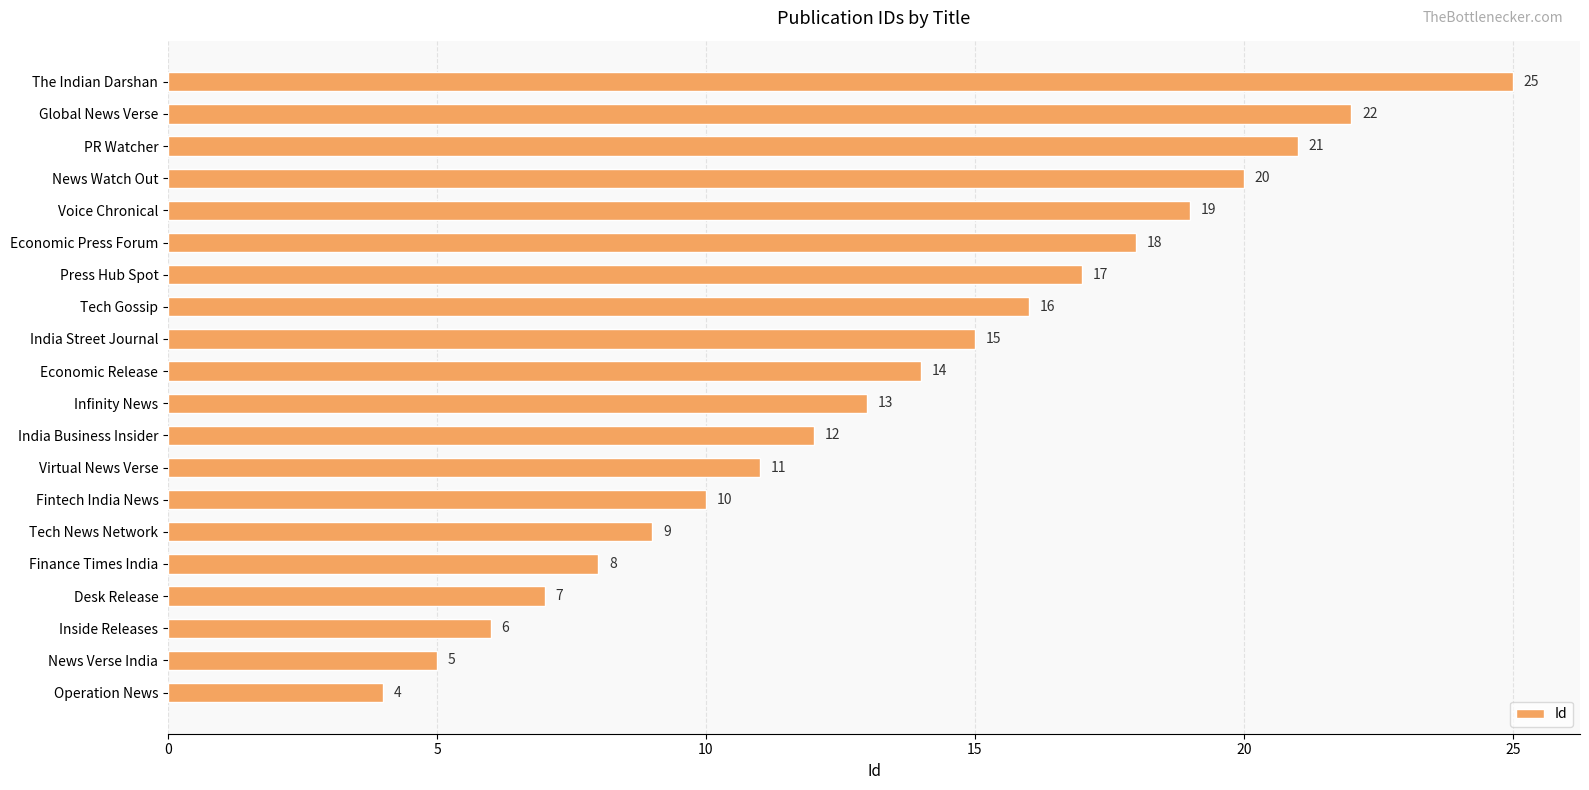

Where is the data nearest to the value 14?

Economic Release